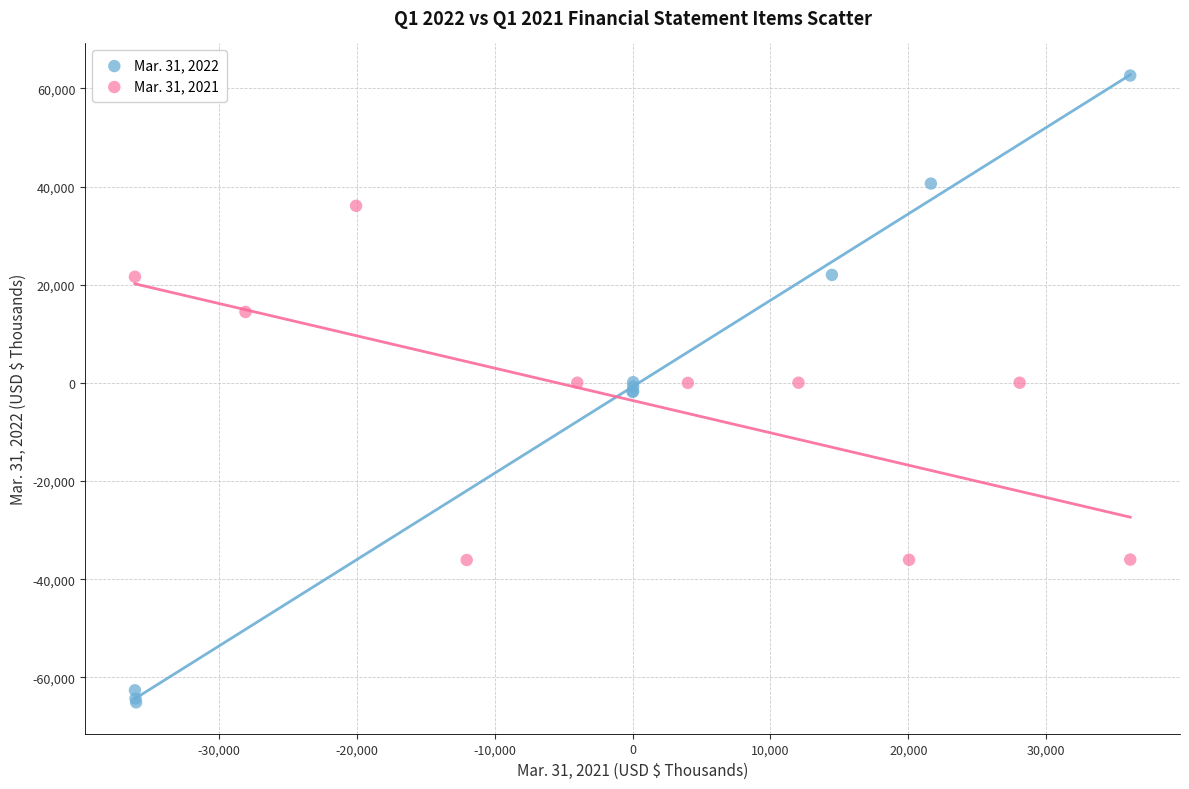

Which series has the widest spread of Y values?

Mar. 31, 2022